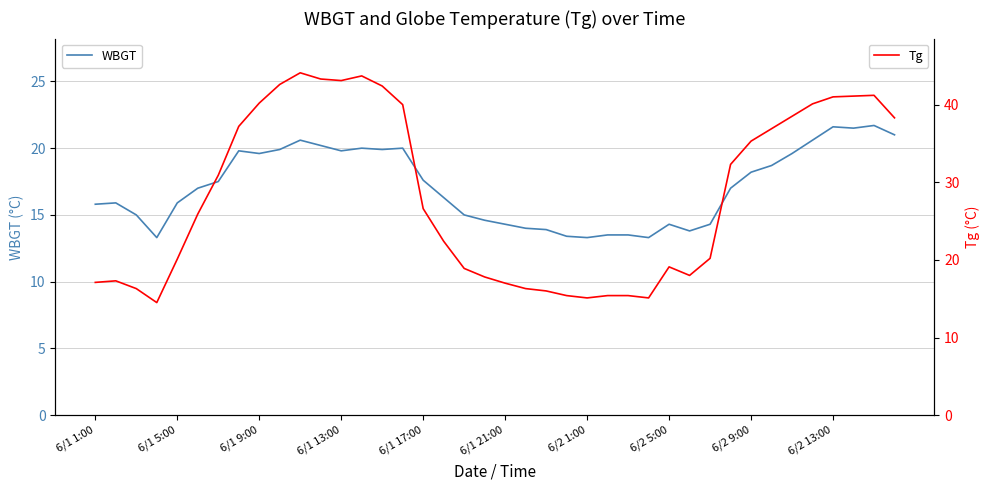

What is the minimum value for WBGT?

13.3